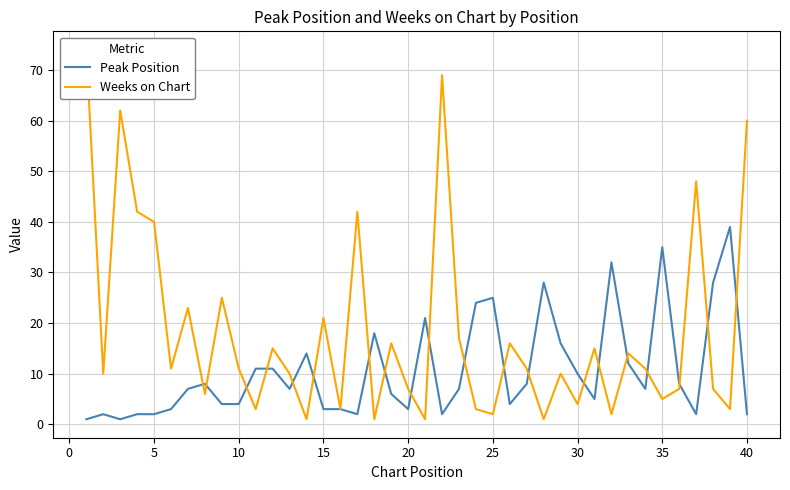

Does the chart have visible grid lines?

Yes